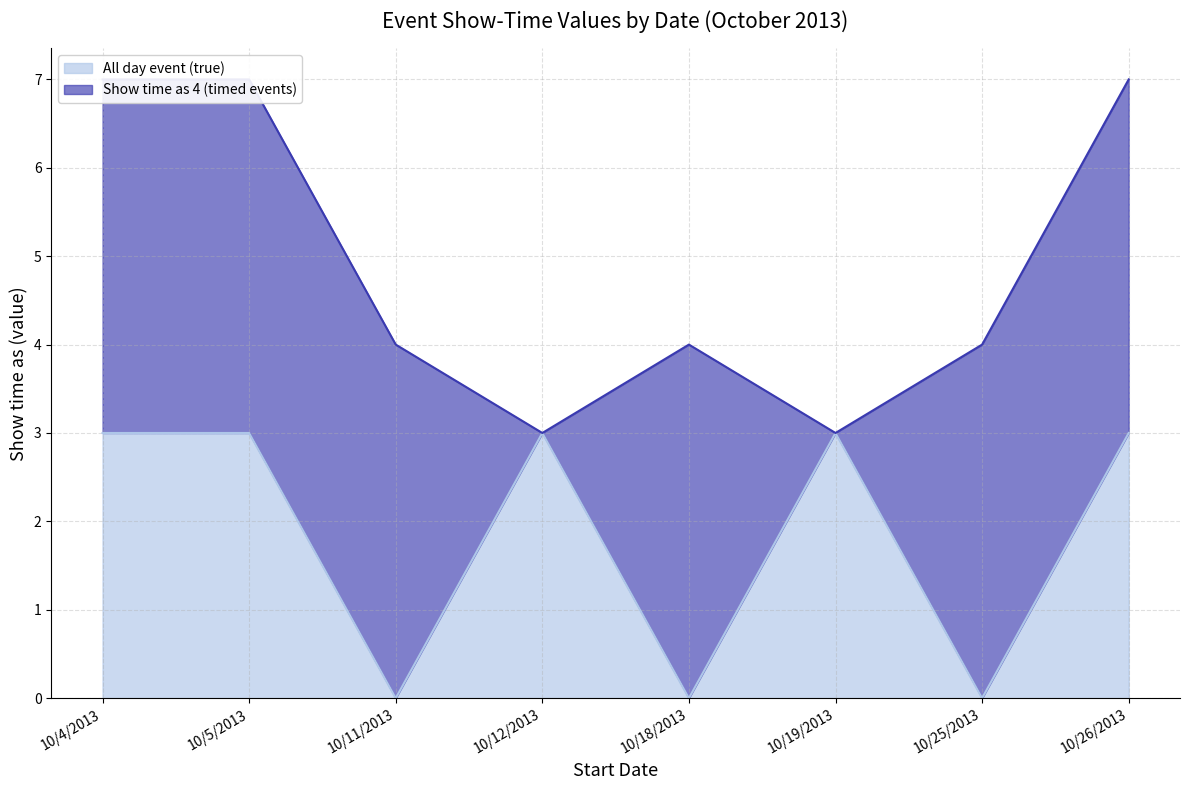

Where is the data nearest to the value 1?

10/11/2013